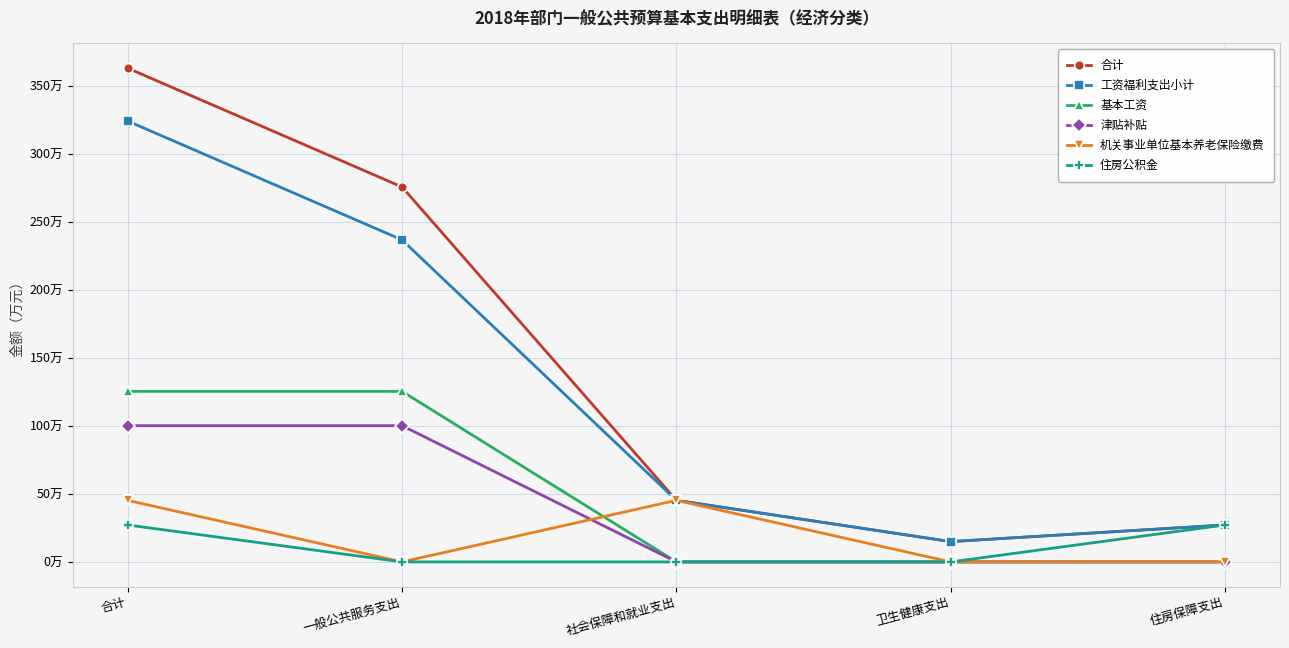

Between 合计 and 一般公共服务支出, which series saw the biggest shift?

工资福利支出小计